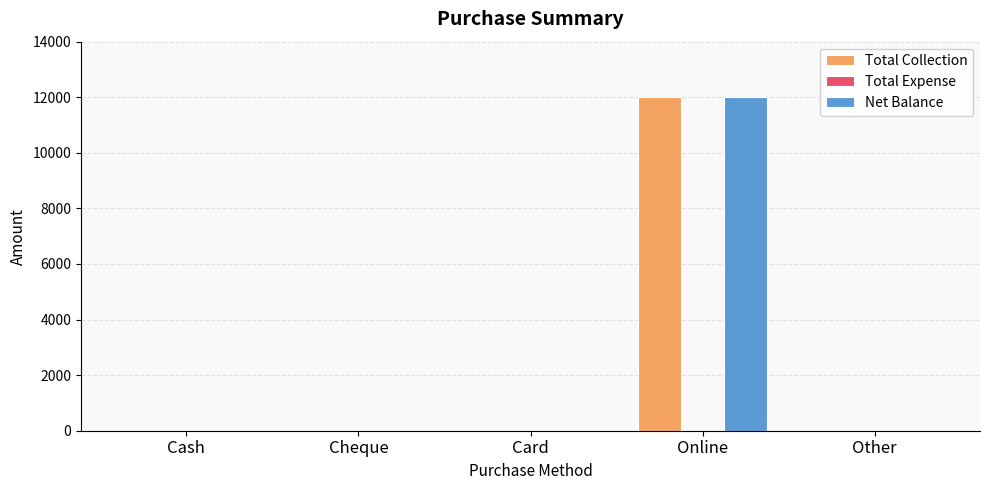

The value of Total Collection at Cheque is 5294. True or false?

False